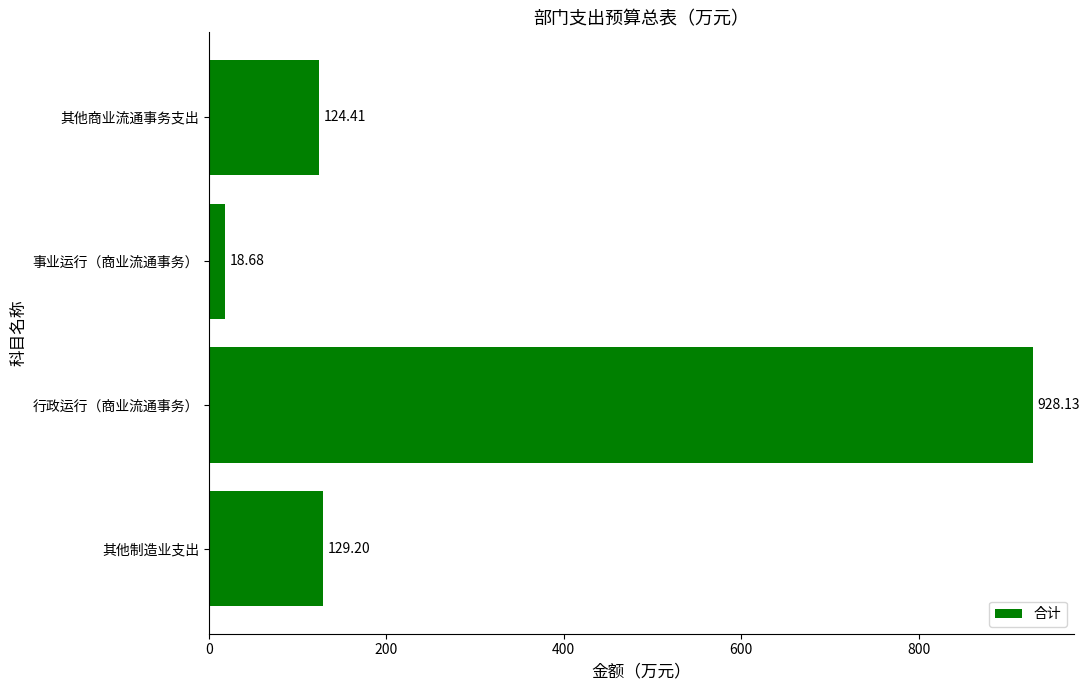

Which label corresponds to the largest value in the chart?

行政运行（商业流通事务）